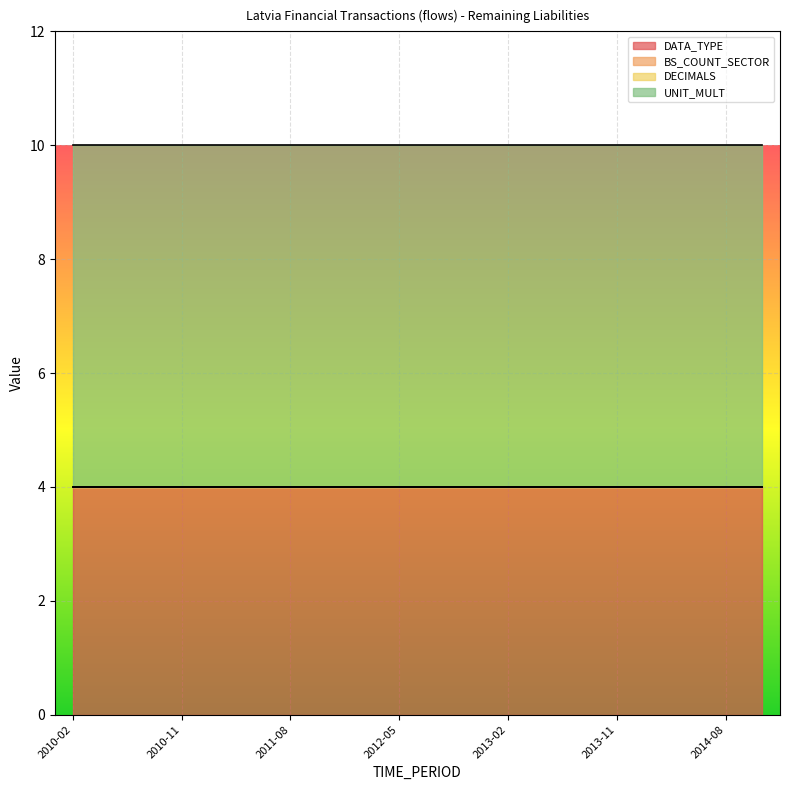

What position from the left is 2011-08?

7